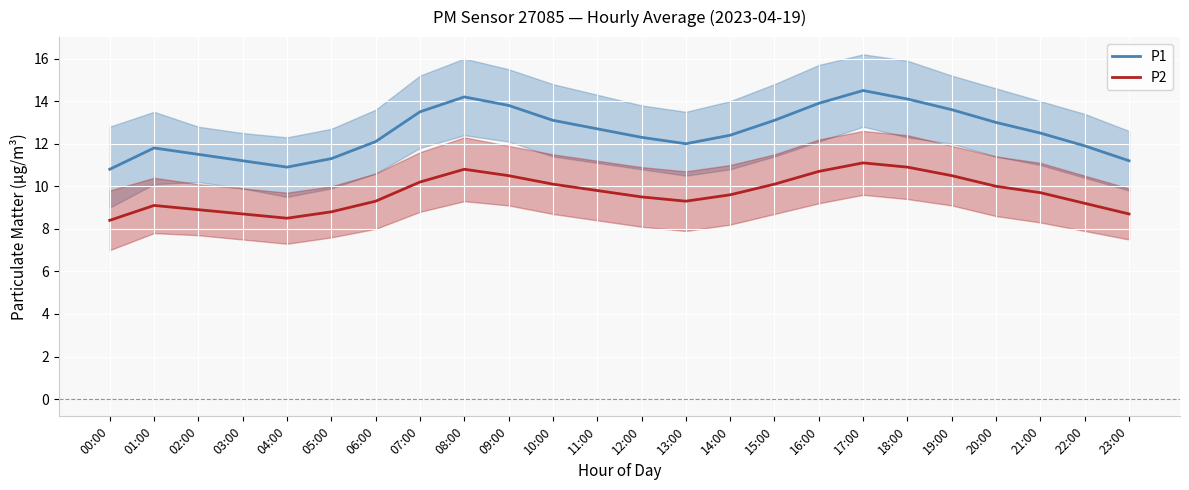

How many data points in P2_lower are above 8?

14